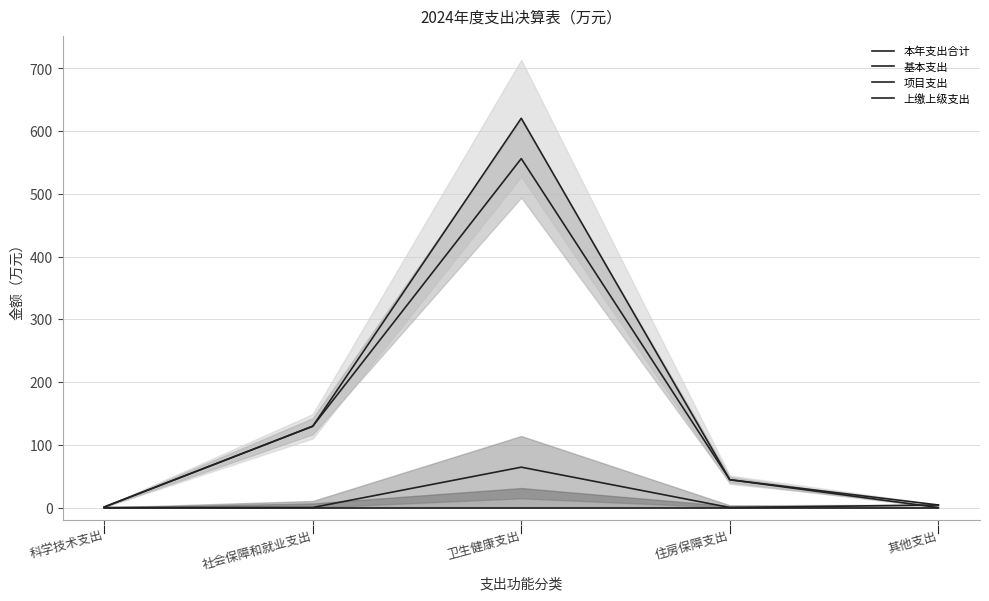

What is the difference between the highest and lowest values at 其他支出?

4.0